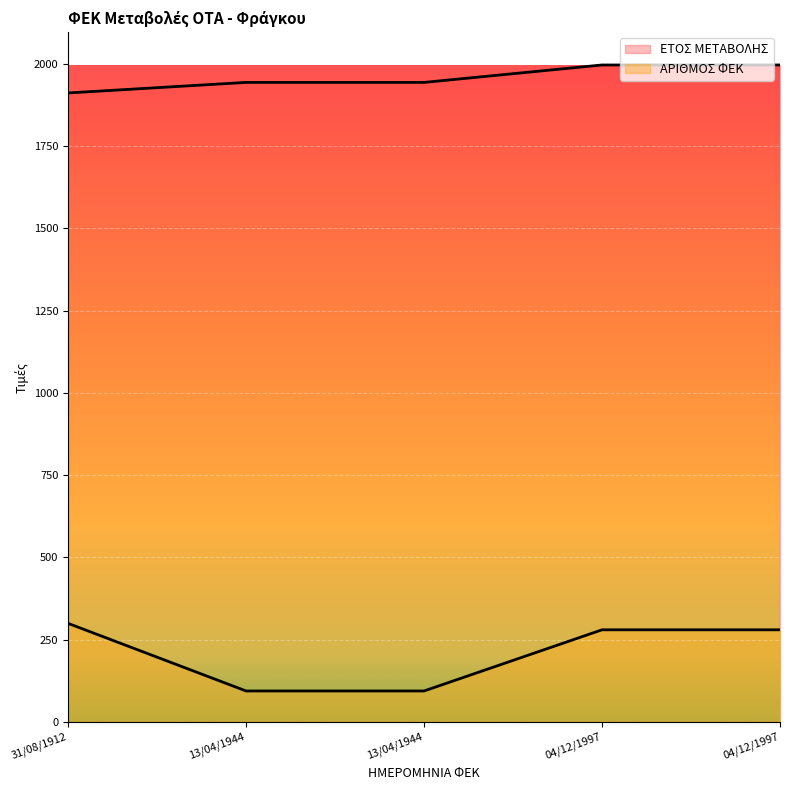

Reading right to left, transcribe all the data shown in this chart.

ΕΤΟΣ ΜΕΤΑΒΟΛΗΣ: 04/12/1997=1997.0	04/12/1997=1997.0	13/04/1944=1944.0	13/04/1944=1944.0	31/08/1912=1912.0
ΑΡΙΘΜΟΣ ΦΕΚ: 04/12/1997=280.0	04/12/1997=280.0	13/04/1944=94.1	13/04/1944=94.1	31/08/1912=299.6